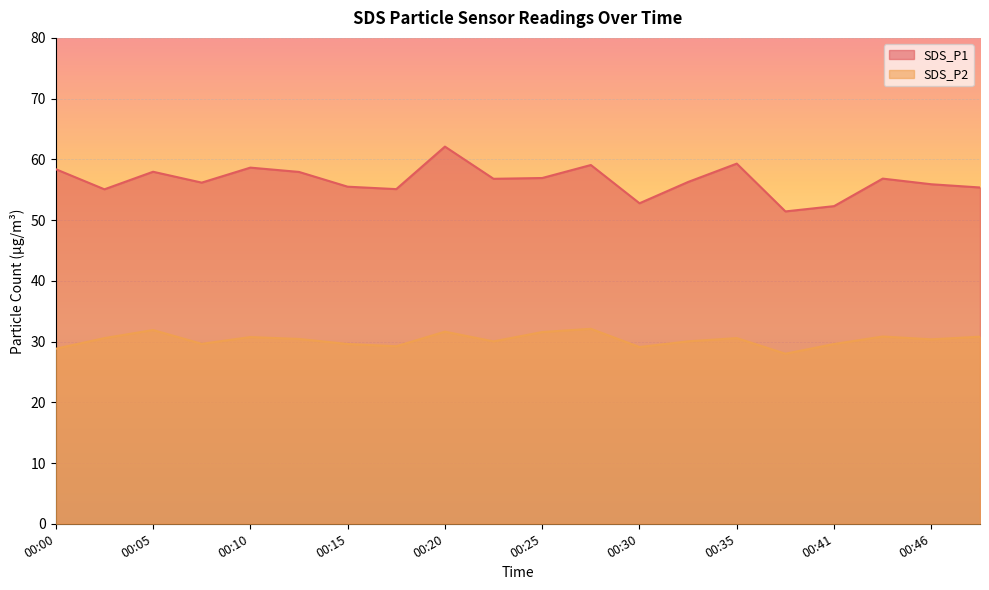

What are all the series names shown in the legend?

SDS_P1, SDS_P2